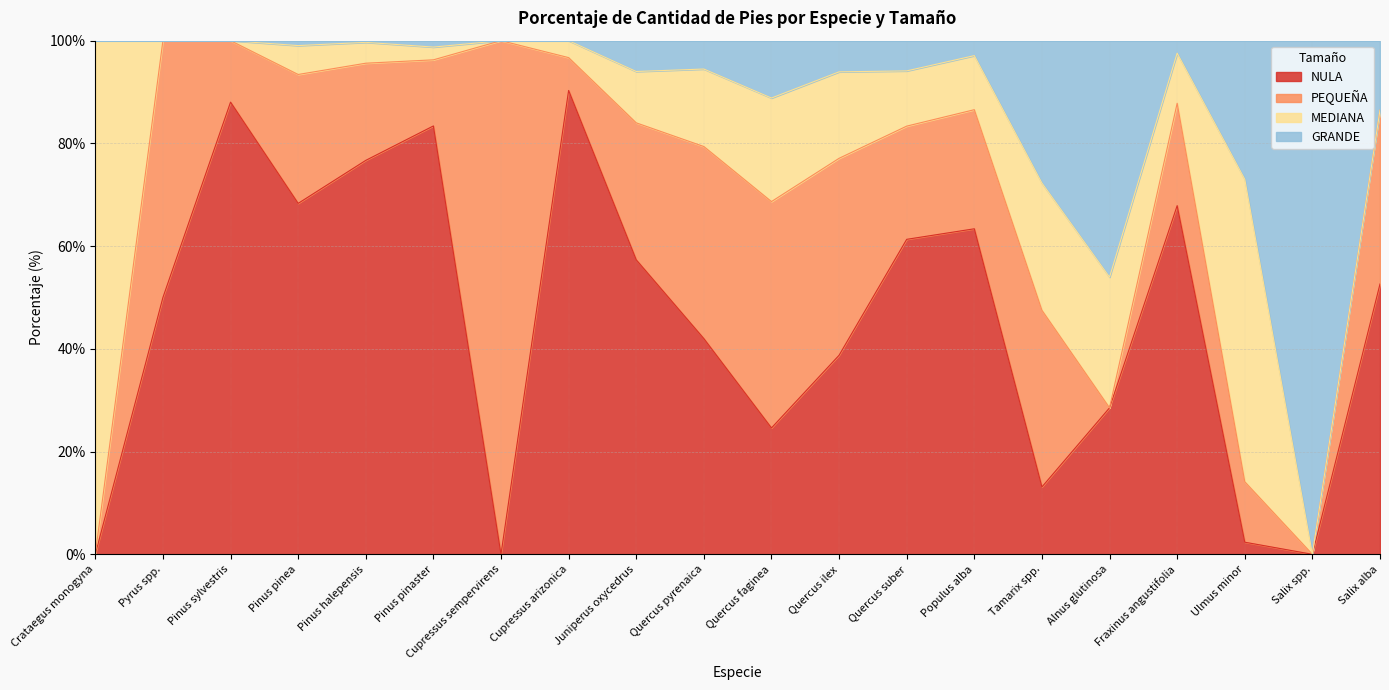

What is the total value across all series at Quercus ilex?

100.0